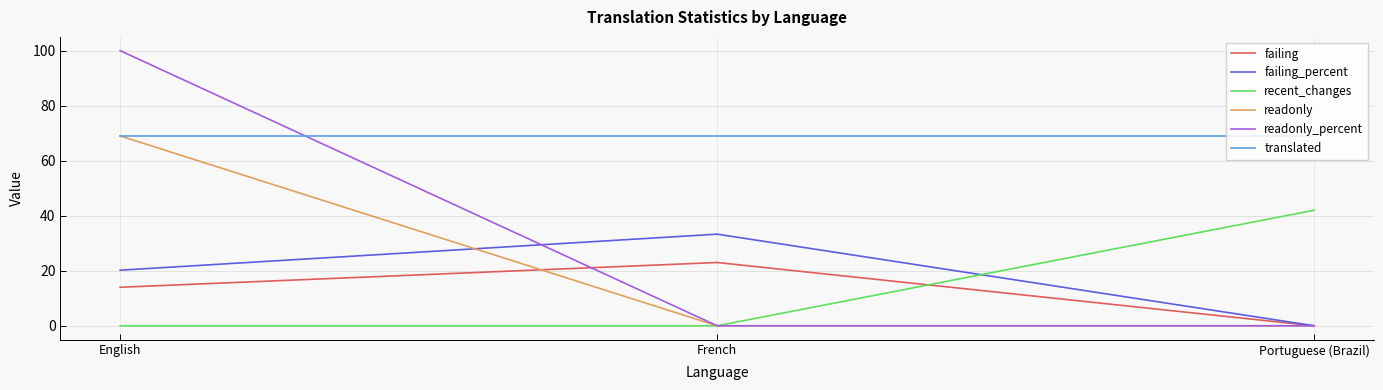

At how many categories does at least one series exceed 27?

3